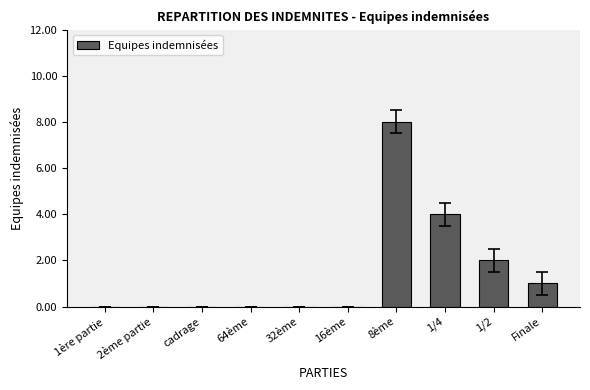

What is the sum of all values?

15